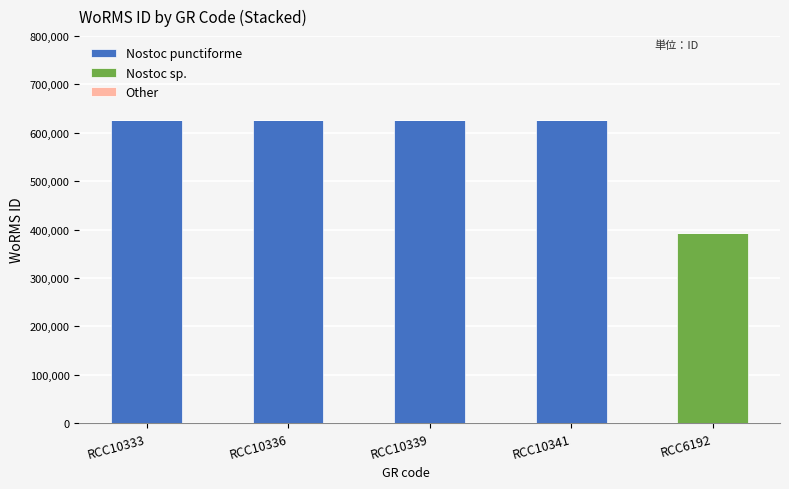

What is the total value across all series at RCC10336?

626540